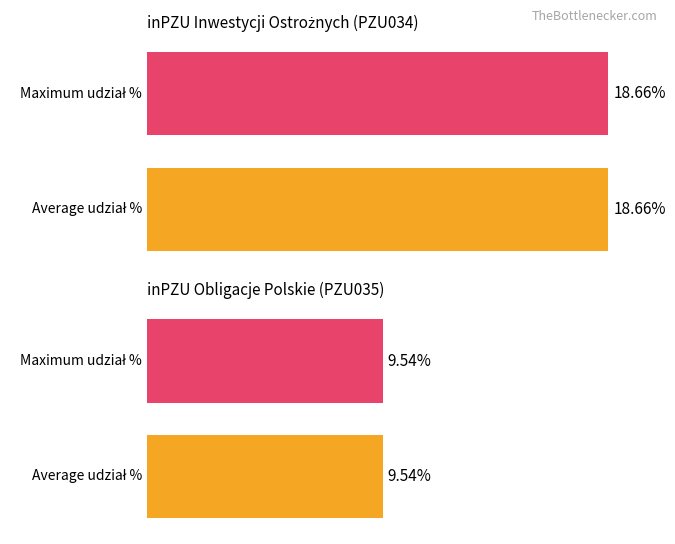

Are the bars grouped side by side (vs. stacked)?

Yes